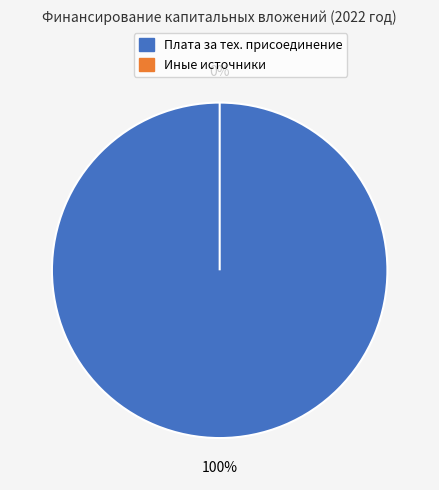

The платы за технологическое присоединение slice represents 88% of the pie. True or false?

False